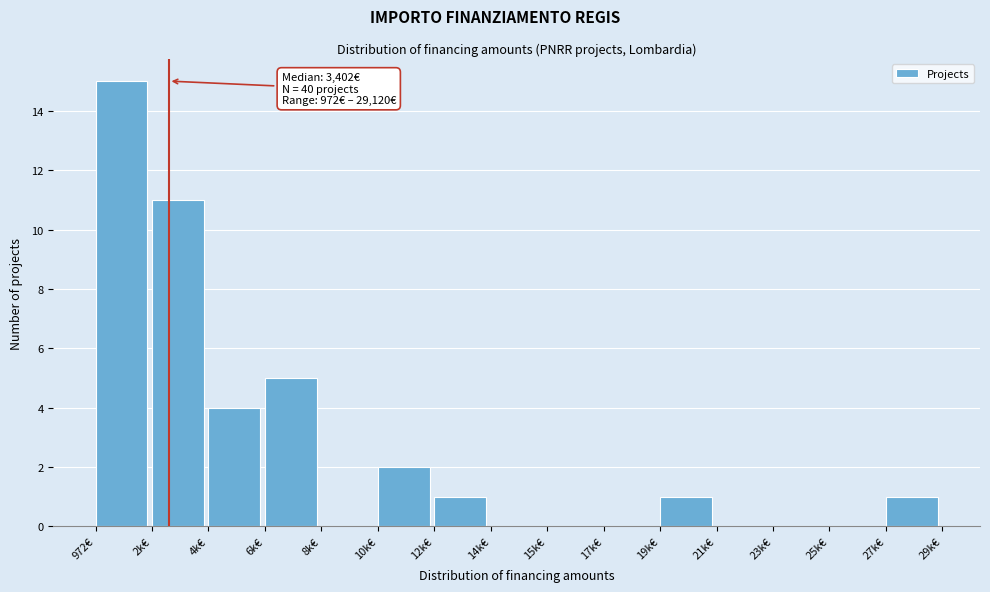

Which has a higher value, 19k€ or 17k€?

19k€